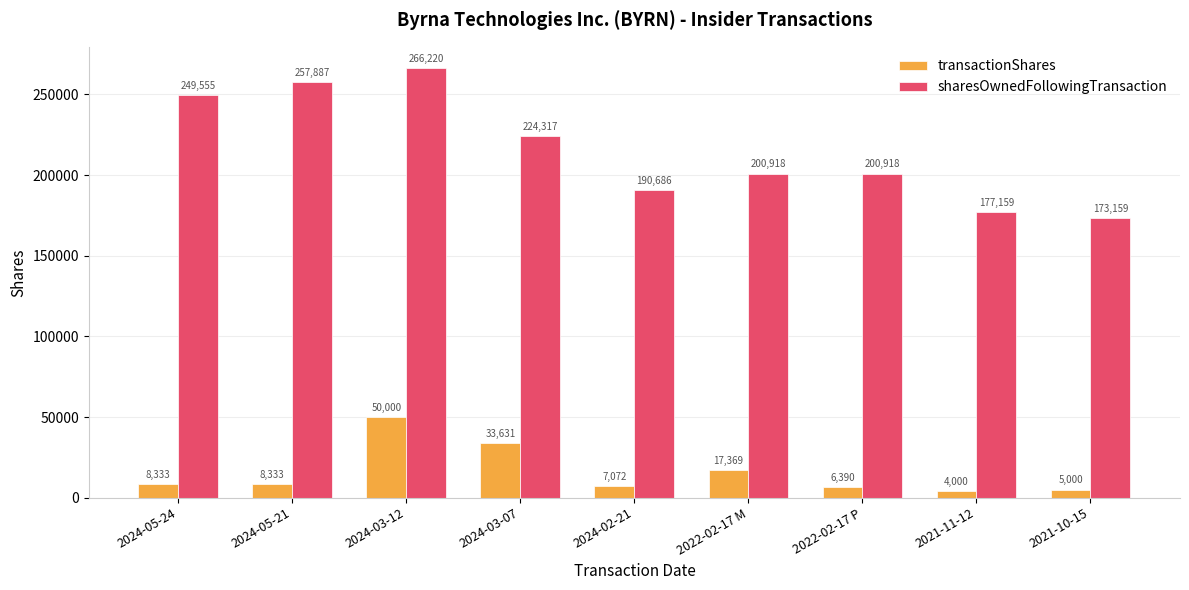

Where is transactionShares nearest to the value 27000?

2024-03-07